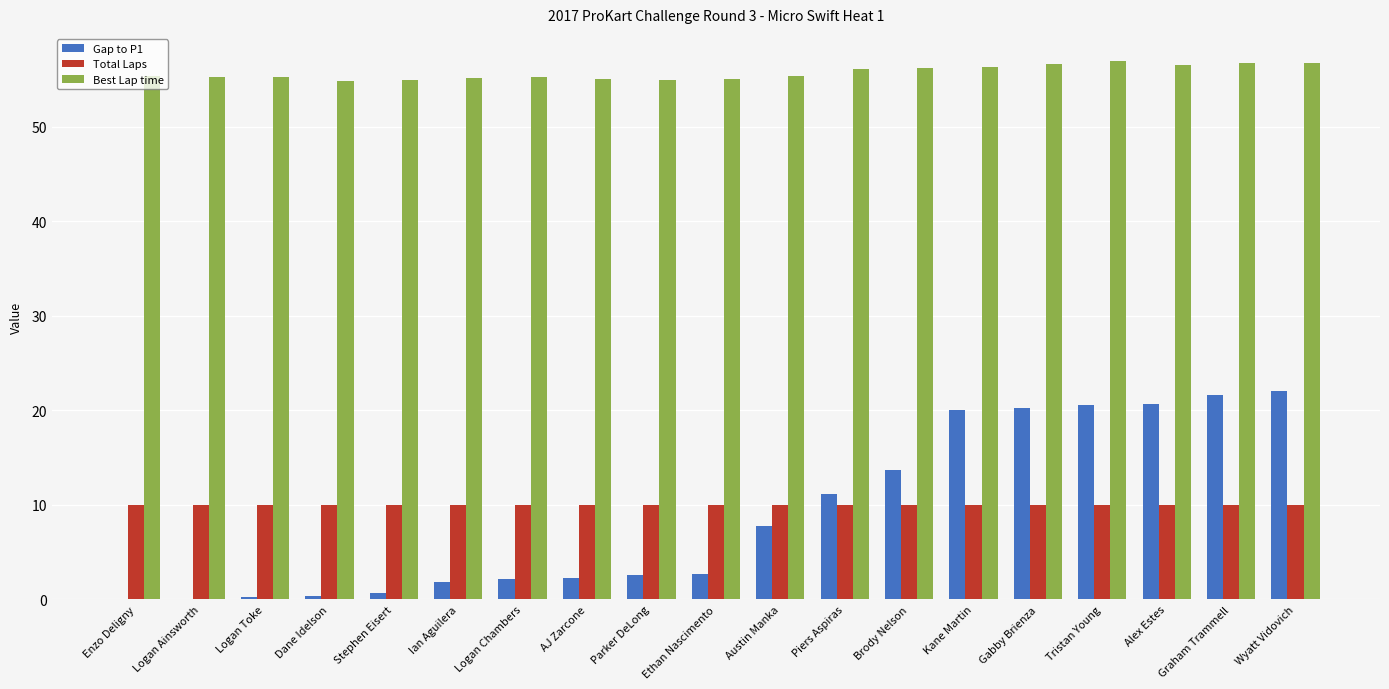

How many groups of bars are there?

19